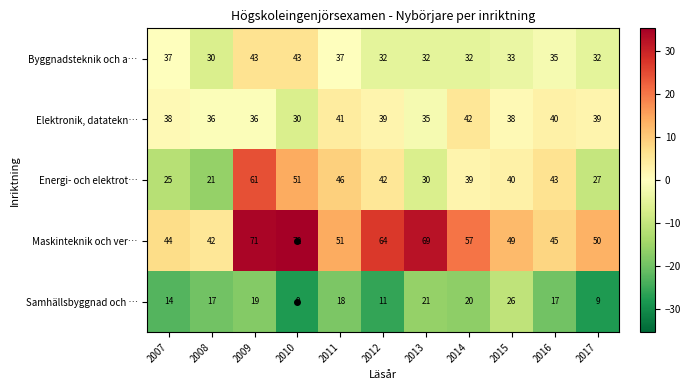

What is the highest value of the Samhällsbyggnad och … series?

26